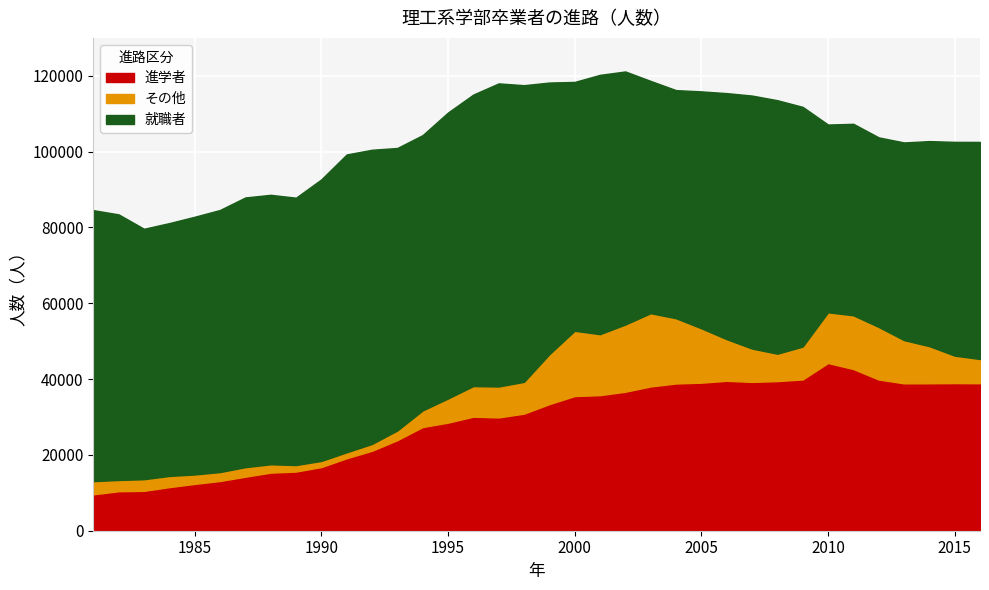

What is the total value across all series at 2016?

102555